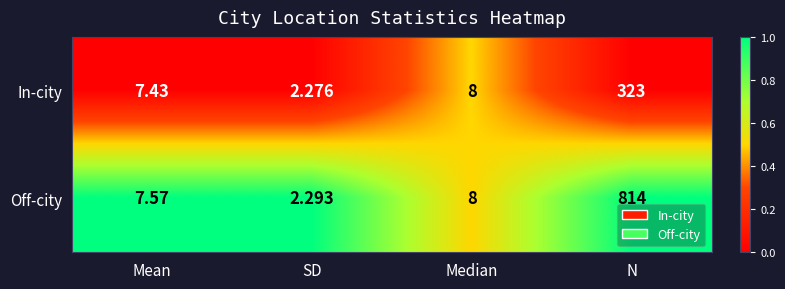

Which series has the largest total across all categories?

Off-city